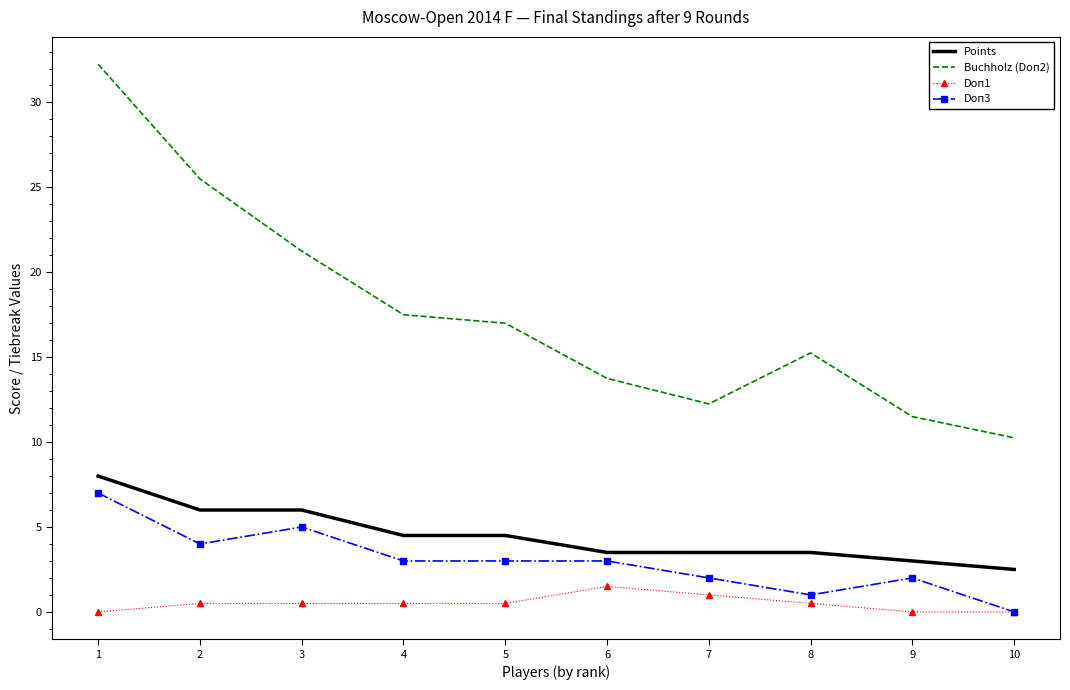

Which series has the widest spread of values?

Buchholz (Doп2)